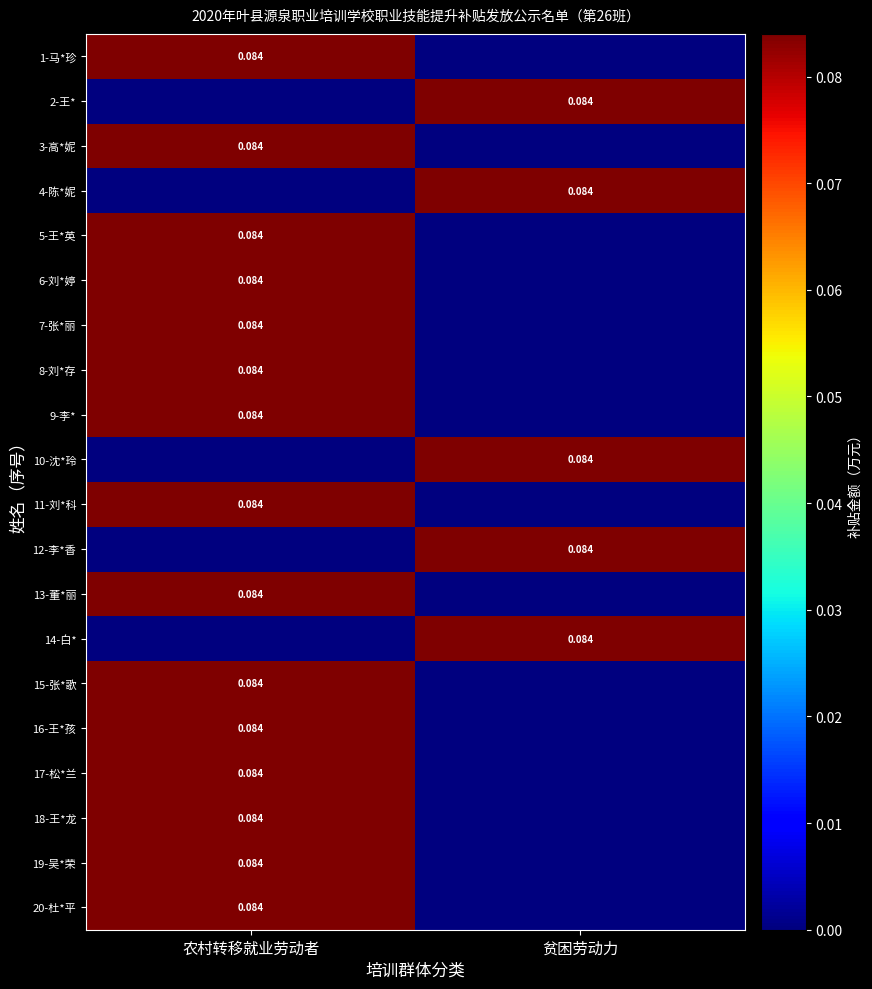

What is the total value across all series at 贫困劳动力?

0.4